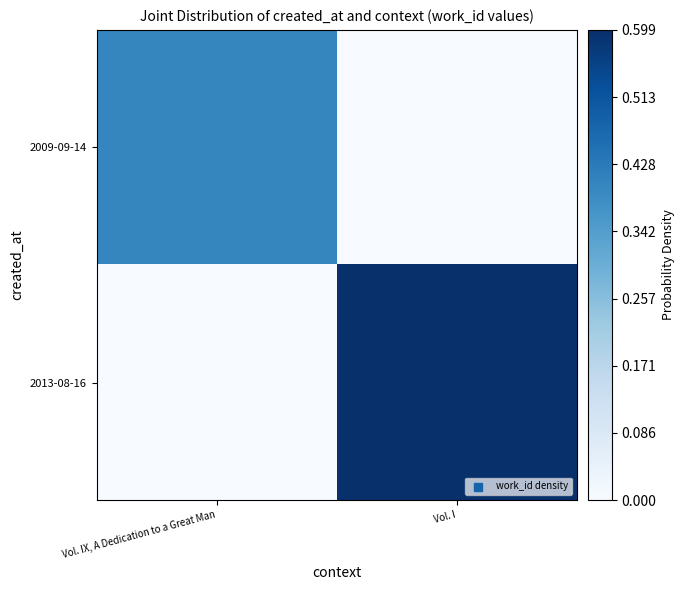

How many distinct data groups are displayed?

2